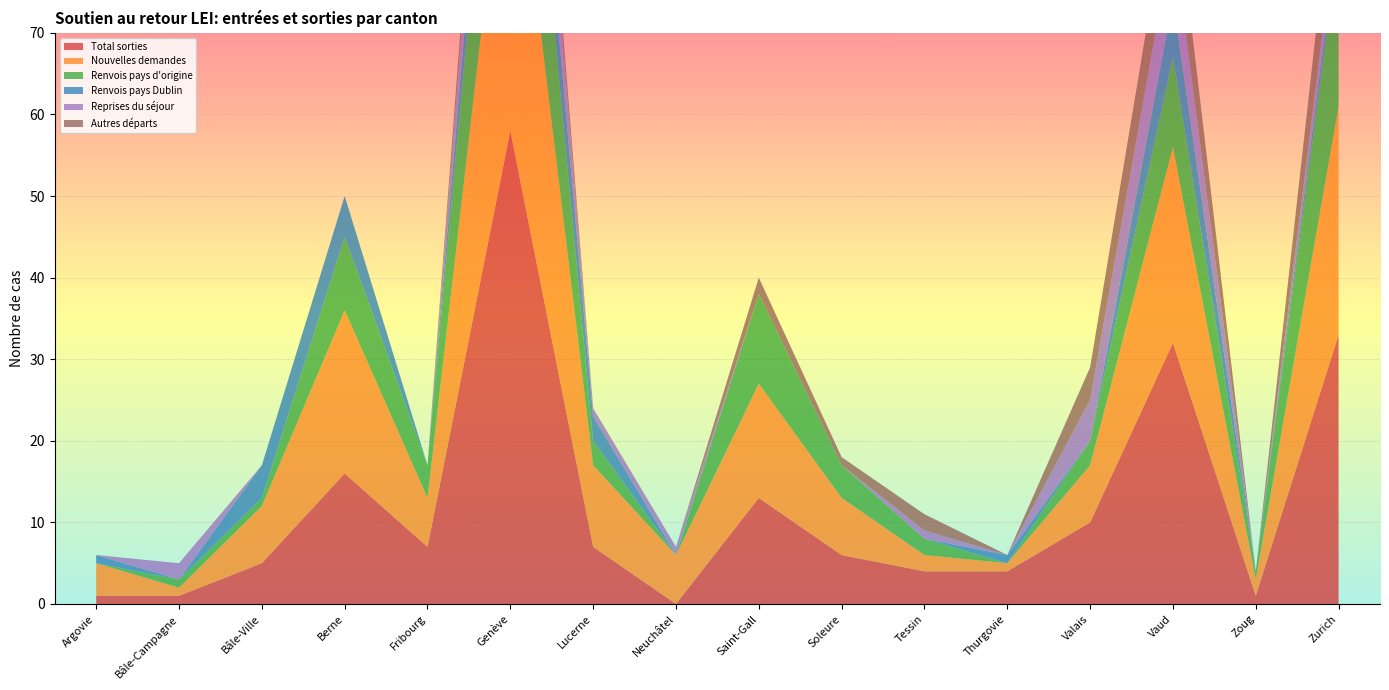

Reading left to right, transcribe all the data shown in this chart.

Total sorties: 1	1	5	16	7	58	7	0	13	6	4	4	10	32	1	33
Nouvelles demandes: 4	1	7	20	6	43	10	6	14	7	2	1	7	24	2	28
Renvois pays d'origine: 0	1	1	9	4	27	3	0	11	4	2	0	3	11	1	20
Renvois pays Dublin: 1	0	4	5	0	8	3	0	0	0	0	1	0	7	0	2
Reprises du séjour: 0	2	0	0	0	10	1	1	0	0	1	0	5	8	0	3
Autres départs: 0	0	0	0	0	5	0	0	2	1	2	0	4	8	0	9